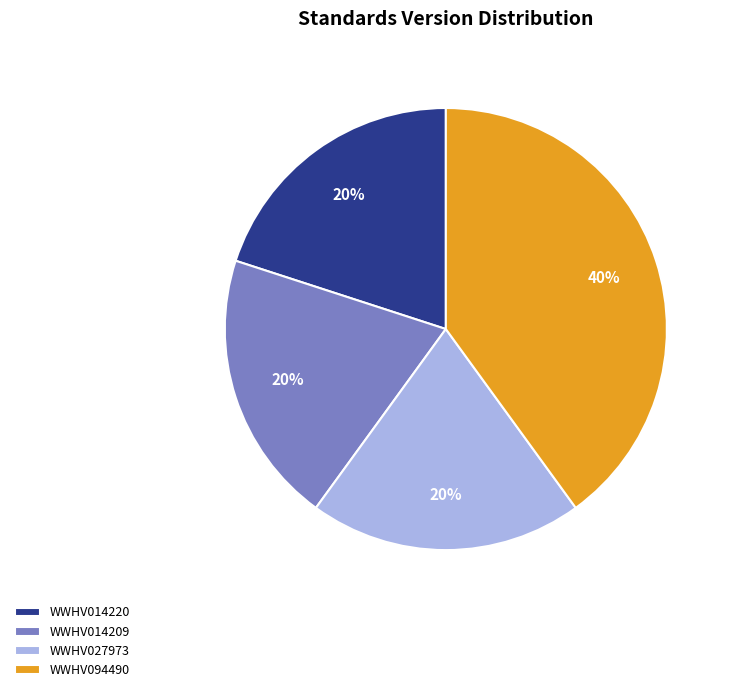

Count the number of slices in the pie.

4